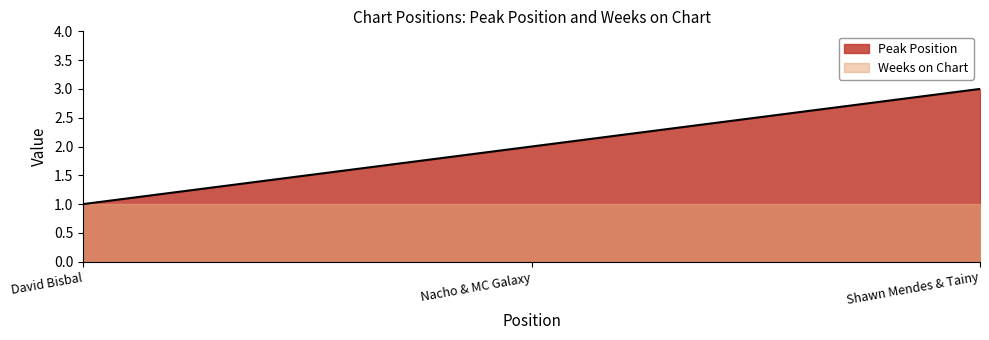

What is the maximum value shown in the chart?

3